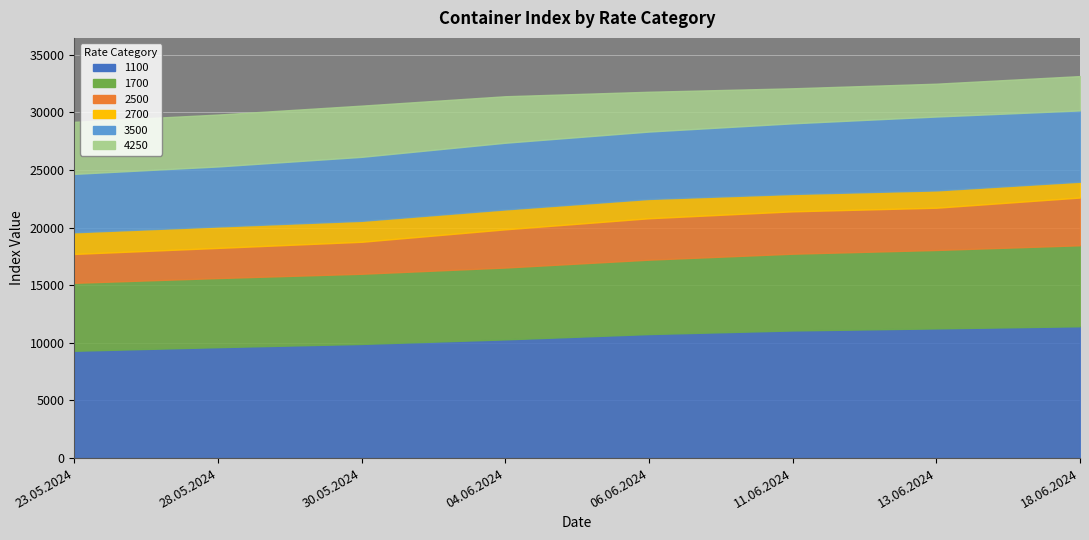

Count the number of data series in this chart.

6